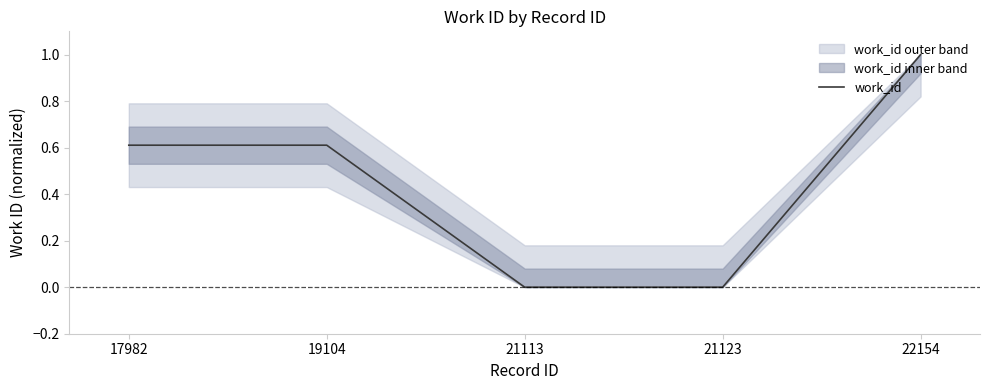

At which label is the value closest to 0?

21113